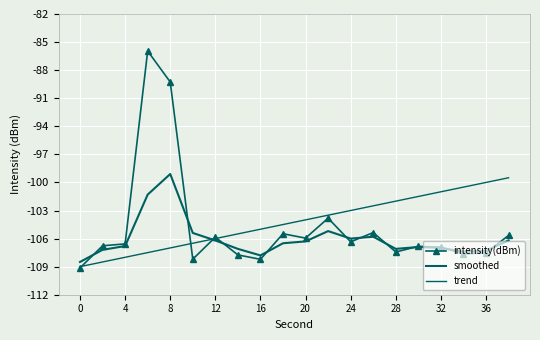

What is the difference between the maximum and minimum values in the smoothed series?

9.4